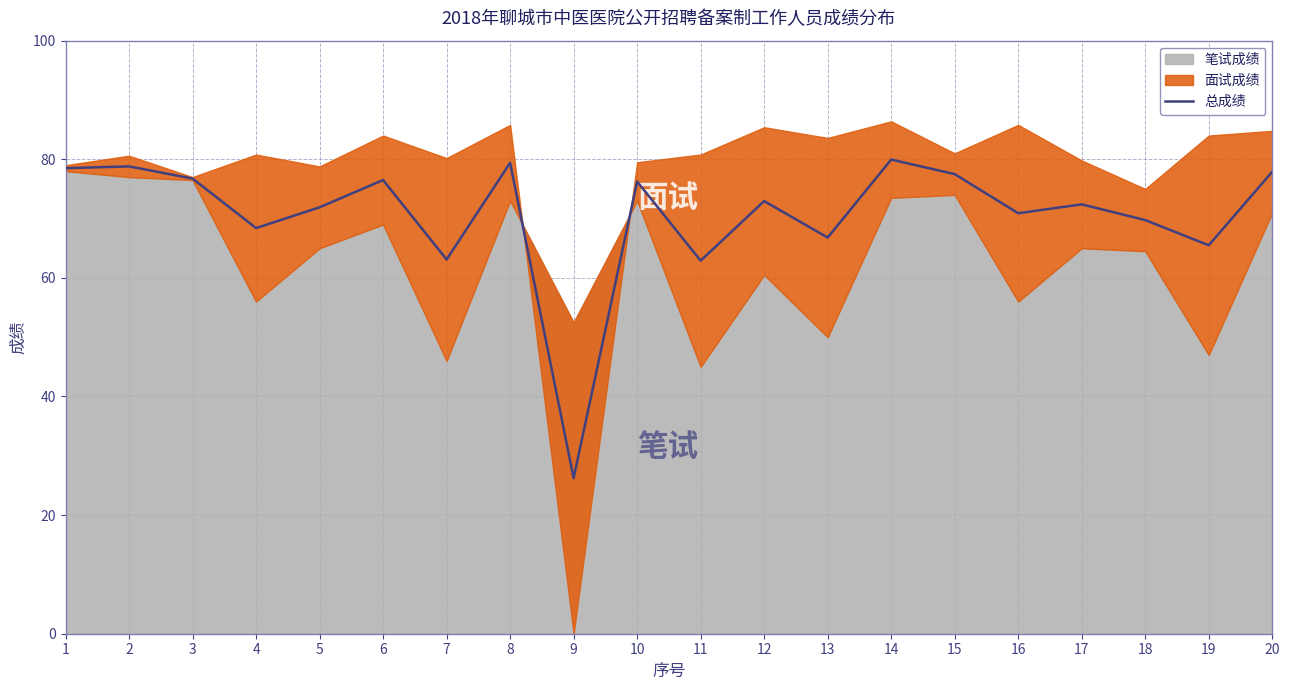

At which label does the data first exceed 72?

1